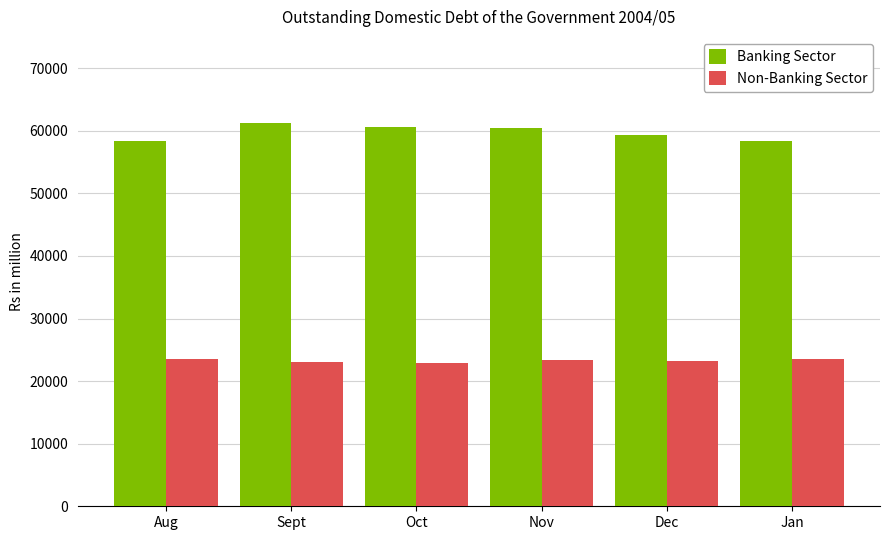

At which category does the chart reach its peak across all series?

Sept